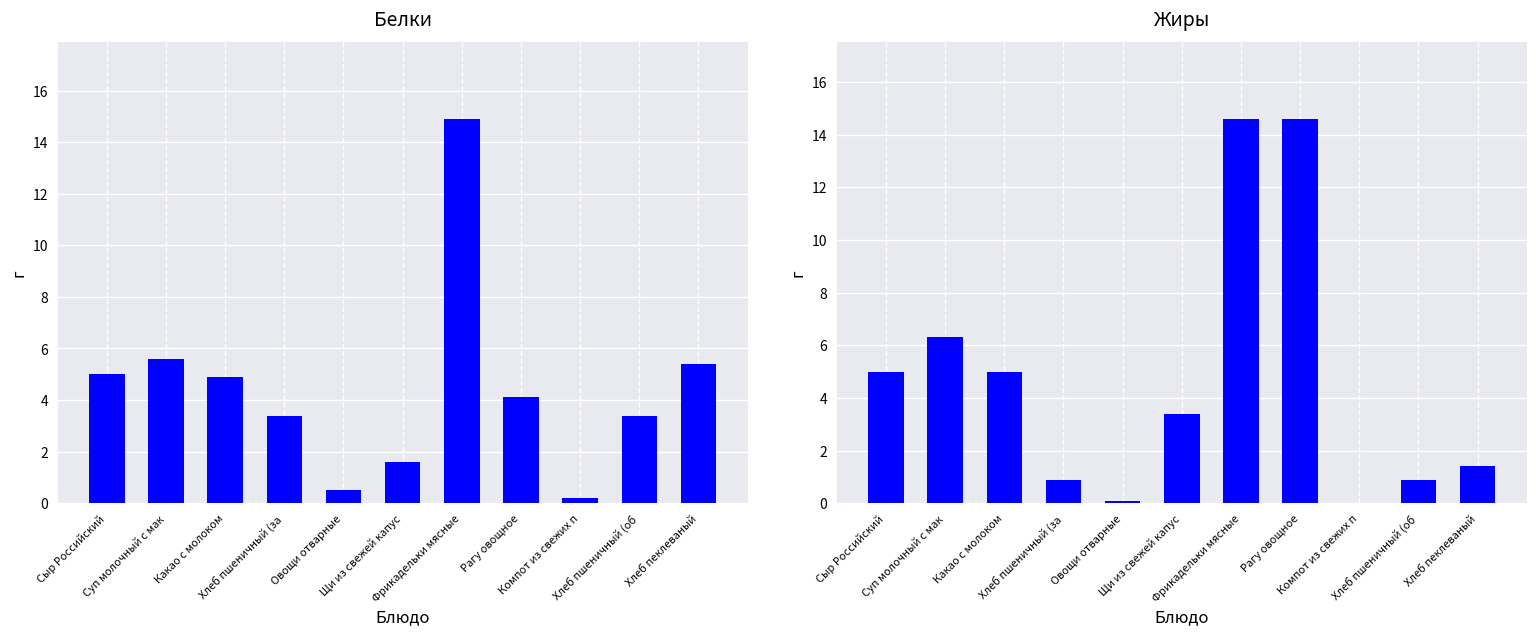

What is the sum of the Жиры values at Хлеб пеклеваный and Щи из свежей капус?

4.8